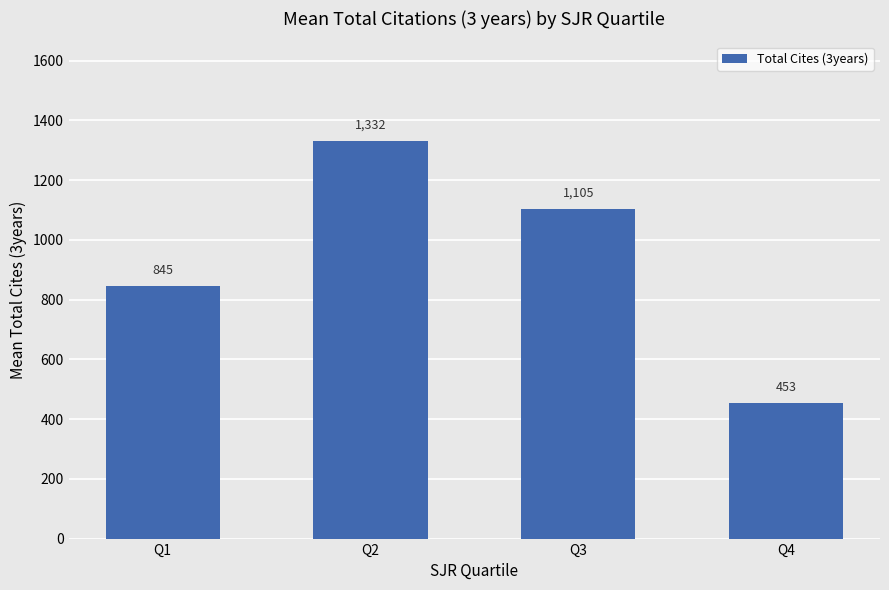

What is the change in value from Q1 to Q4?

-392